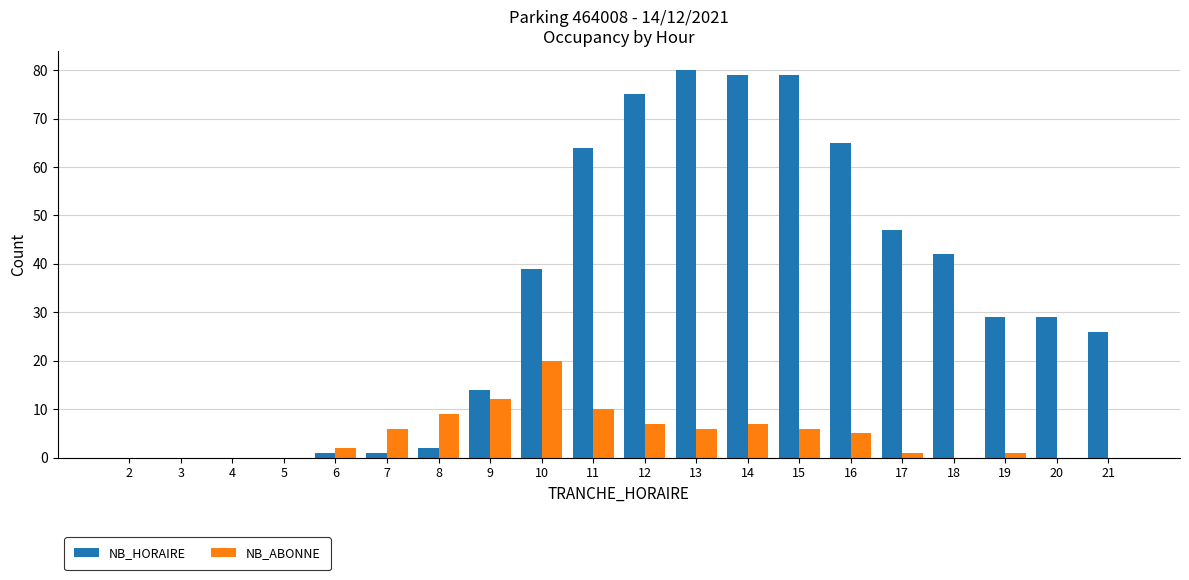

How many data points does each series have?

20